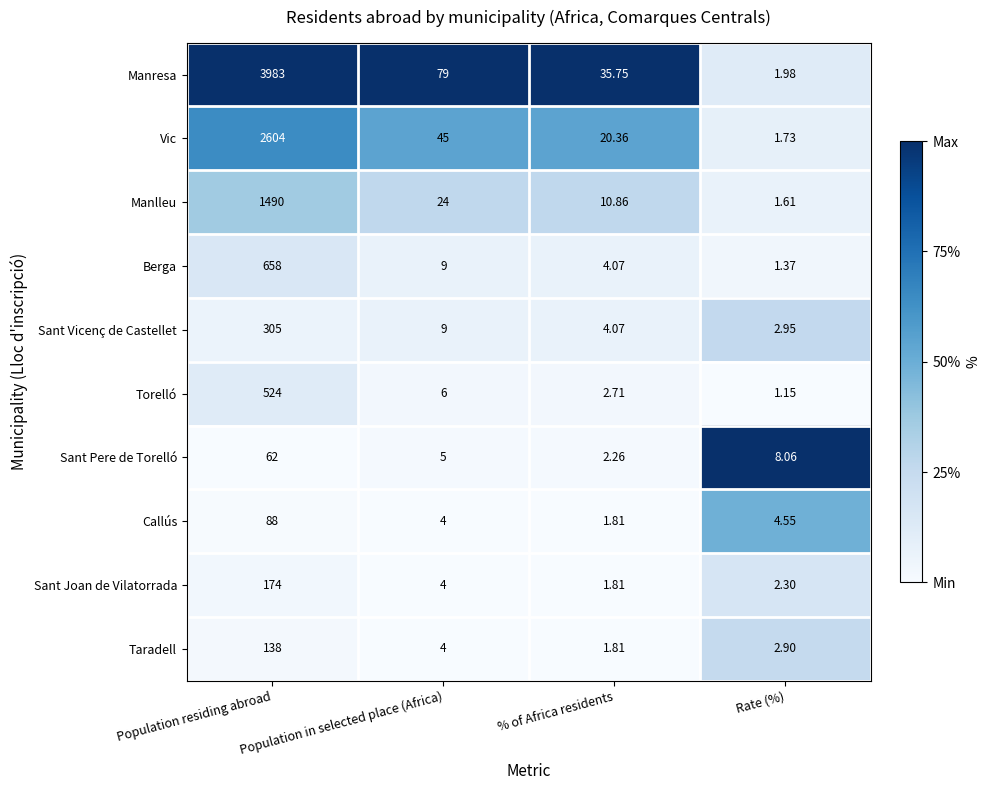

Which series changed the most between Population residing abroad and Rate (%)?

Manresa